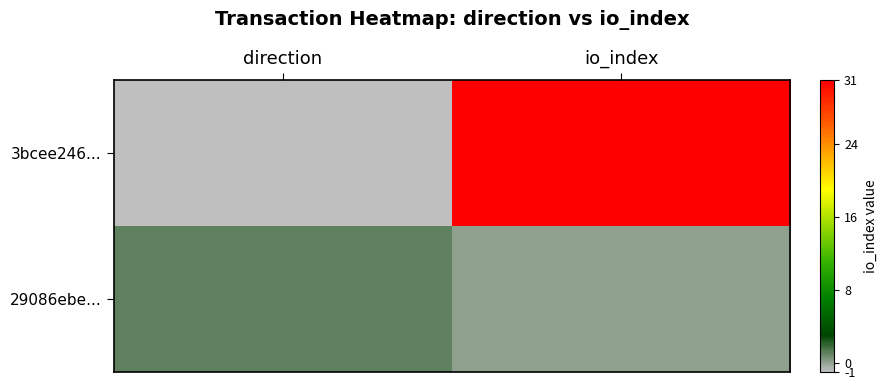

Reading left to right, what are all the values shown in this chart?

3bcee246...: direction=-1	io_index=31
29086ebe...: direction=1	io_index=0